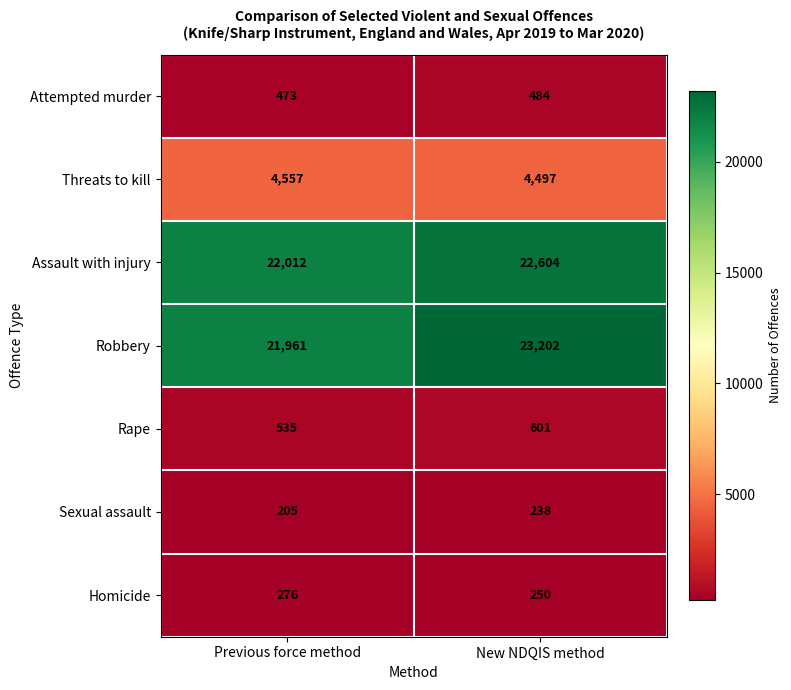

At which category does the chart reach its minimum across all series?

Previous force method